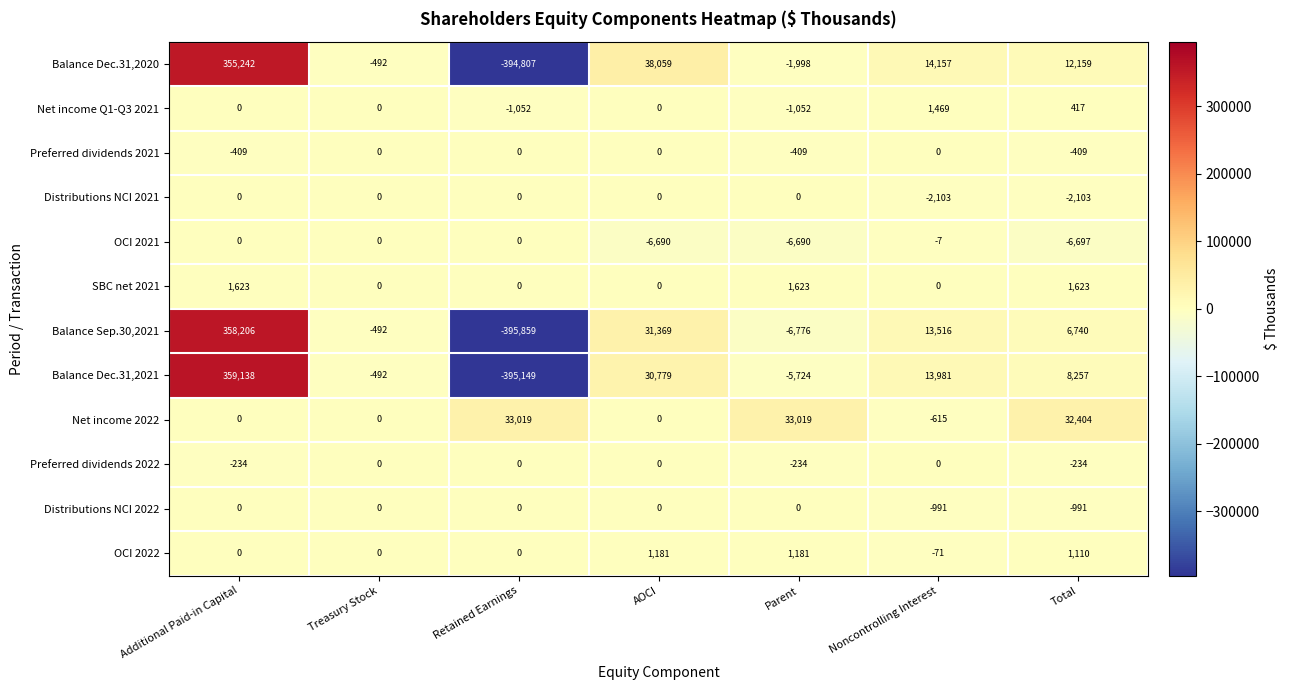

At how many categories does at least one series exceed 218479?

1